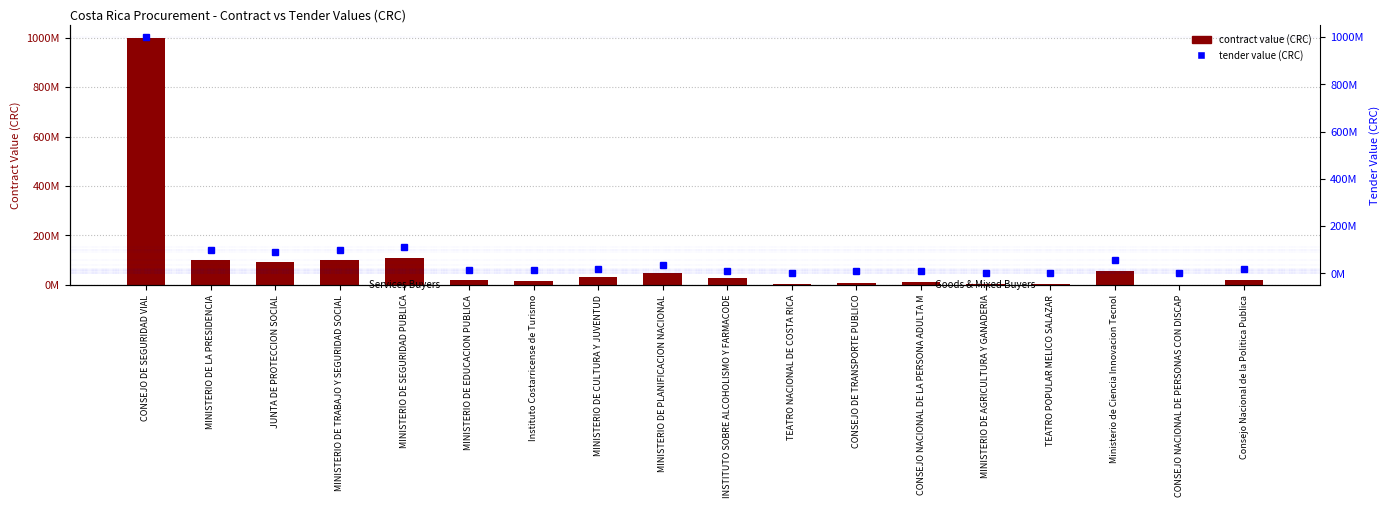

Read the contract value (CRC) value at TEATRO NACIONAL DE COSTA RICA, to the nearest 50.

3200000